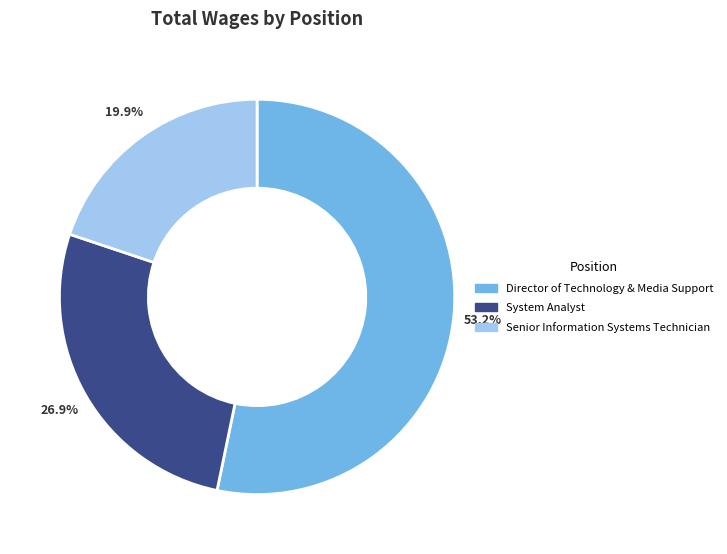

True or false: Director of Technology & Media Support accounts for 48% of the total.

False